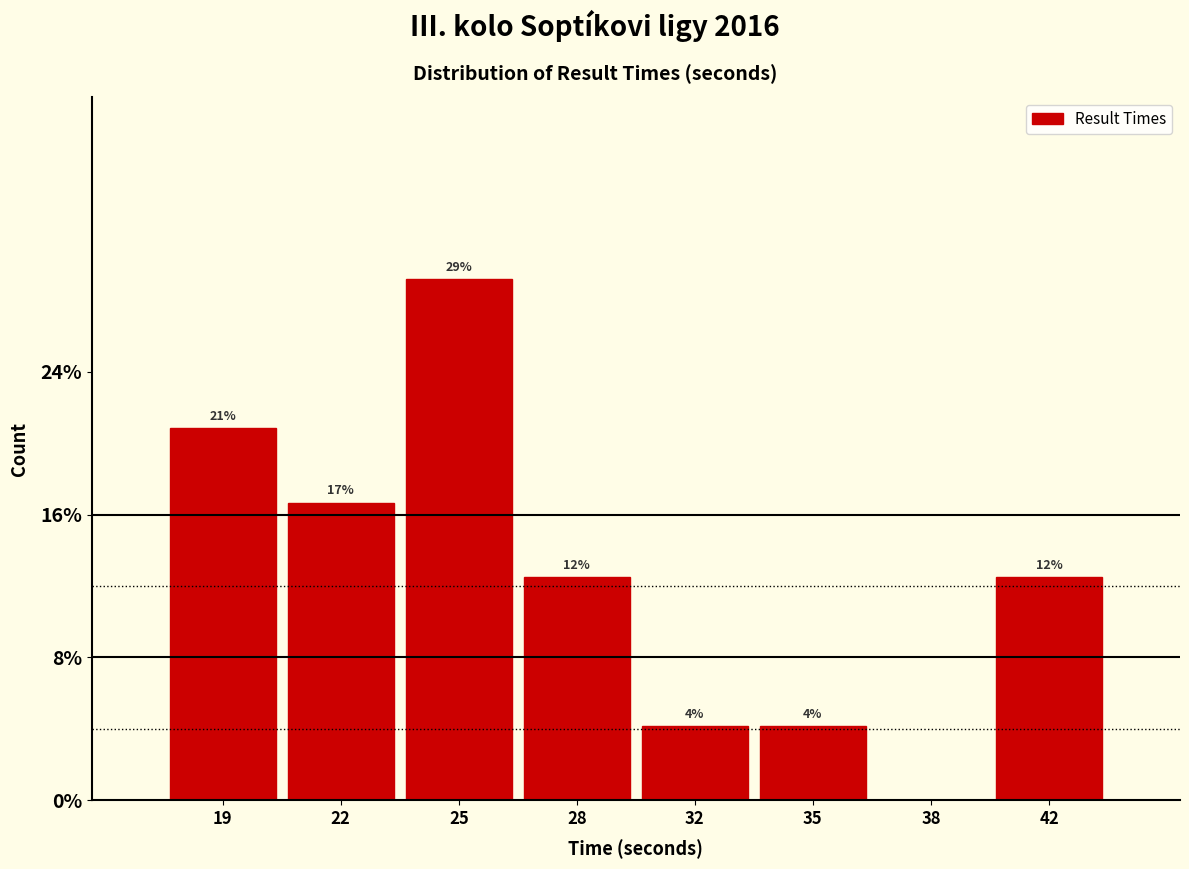

Are the bars horizontal?

No